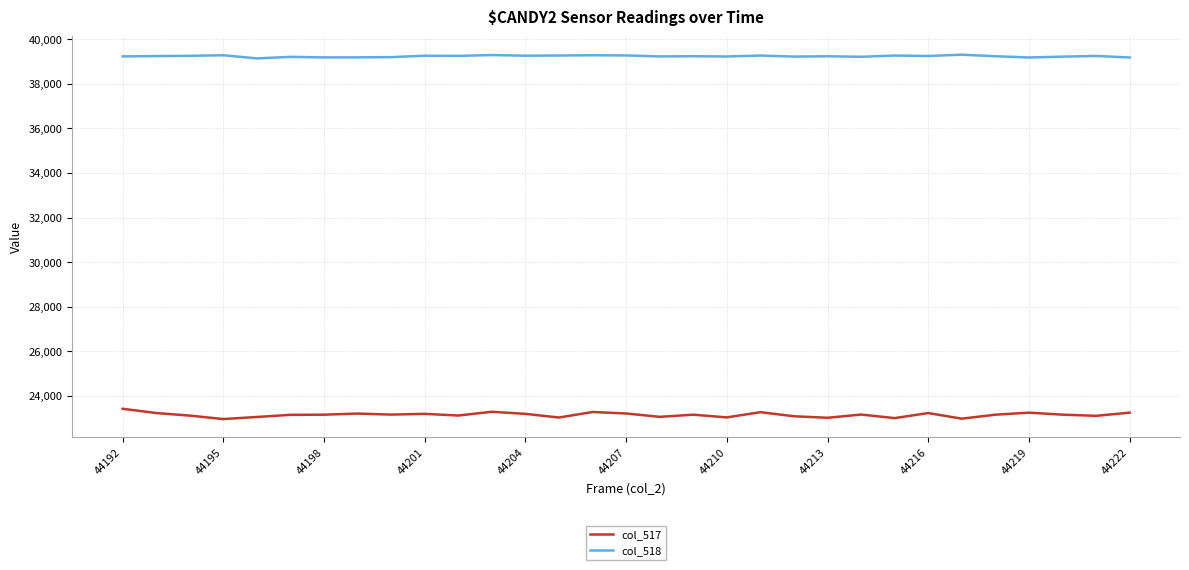

Rank the series by their maximum value, from lowest to highest.

col_517, col_518